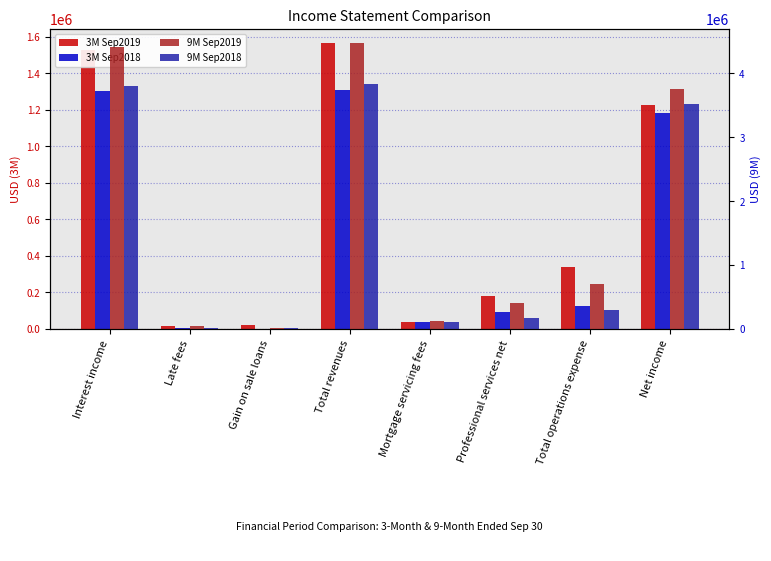

Reading right to left, list all the values displayed in this chart.

3M Sep2019: Net income=1226729	Total operations expense=338408	Professional services net=178752	Mortgage servicing fees=40450	Total revenues=1565137	Gain on sale loans=20833	Late fees=18162	Interest income=1526142
3M Sep2018: Net income=1181152	Total operations expense=128665	Professional services net=90957	Mortgage servicing fees=36266	Total revenues=1309817	Gain on sale loans=0	Late fees=4773	Interest income=1305044
9M Sep2019: Net income=3760019	Total operations expense=710610	Professional services net=404927	Mortgage servicing fees=122010	Total revenues=4470629	Gain on sale loans=20833	Late fees=44789	Interest income=4405007
9M Sep2018: Net income=3528014	Total operations expense=299938	Professional services net=179855	Mortgage servicing fees=110144	Total revenues=3827952	Gain on sale loans=14246	Late fees=15015	Interest income=3798691